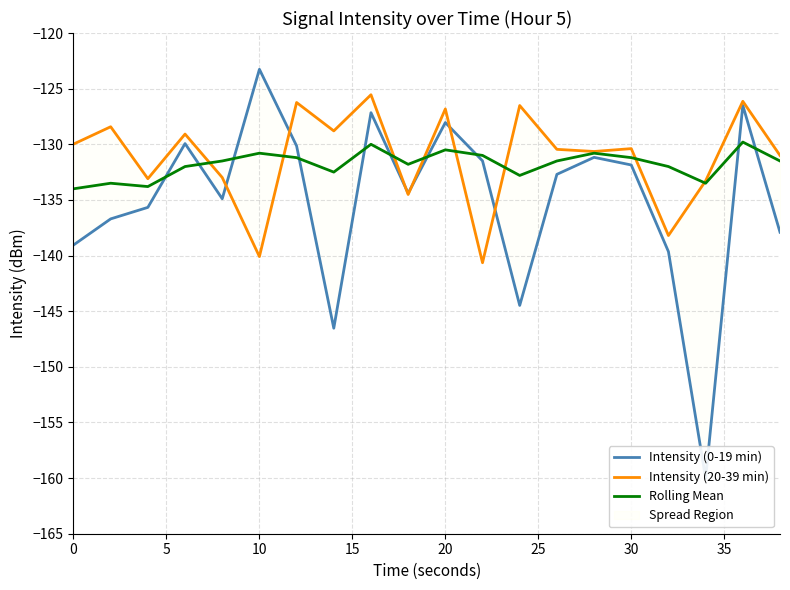

What is the value of the Intensity (0-19 min) point at the 1st from the left?

-139.1